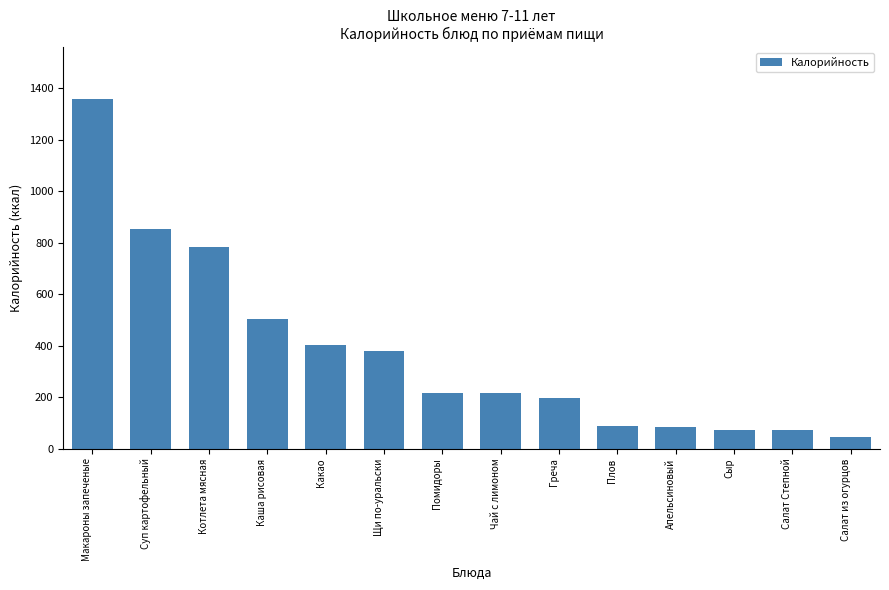

How many distinct data groups are displayed?

1